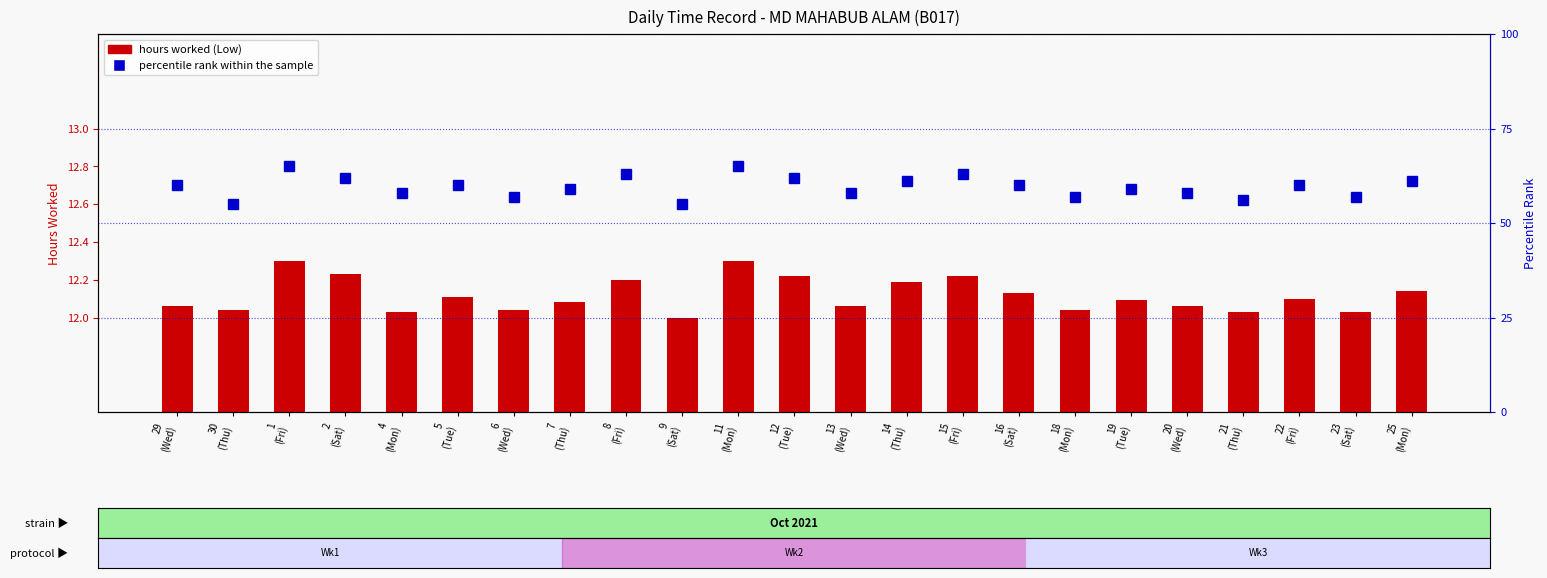

What is the spread (max minus min) of values at 1
(Fri)?

52.7